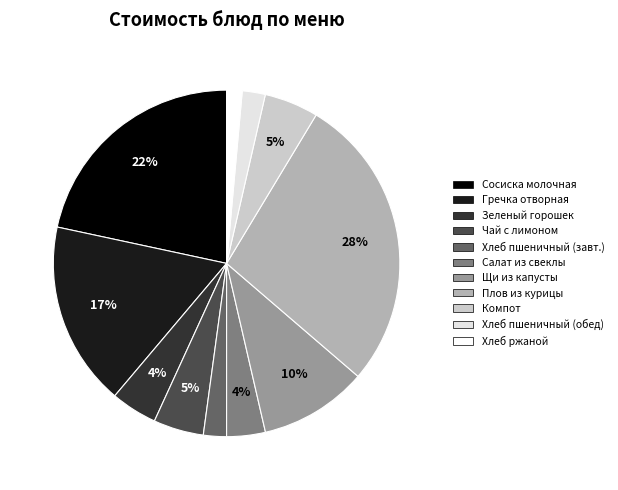

Is there a majority slice in this chart?

No